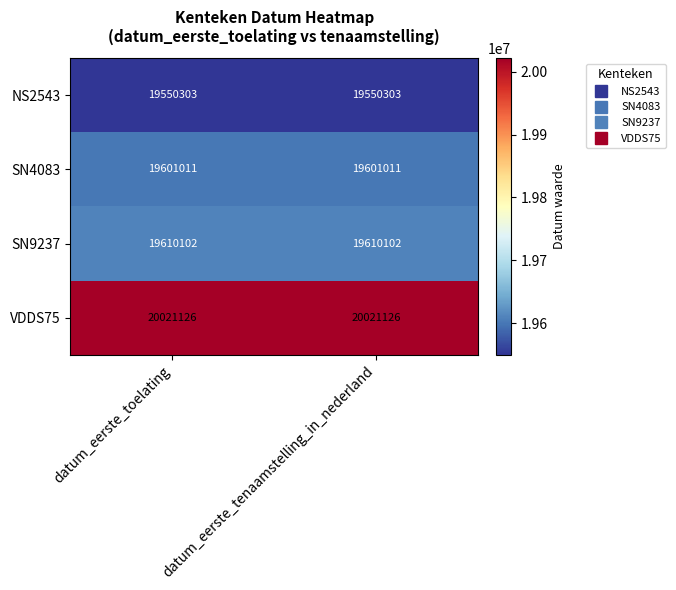

What is the spread (max minus min) of values at datum_eerste_tenaamstelling_in_nederland?

470823